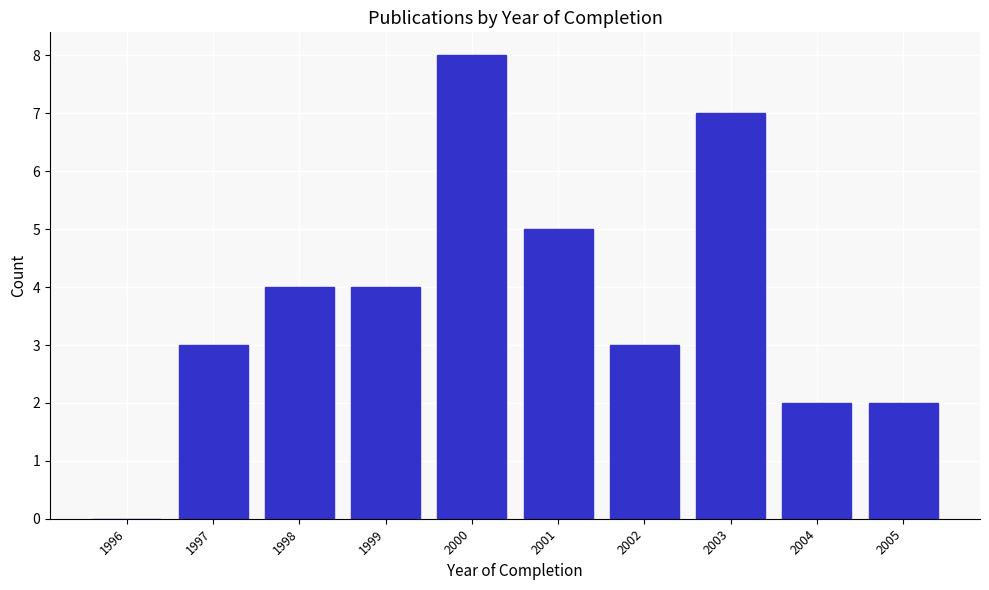

Reading left to right, transcribe all the data shown in this chart.

1996=0	1997=3	1998=4	1999=4	2000=8	2001=5	2002=3	2003=7	2004=2	2005=2